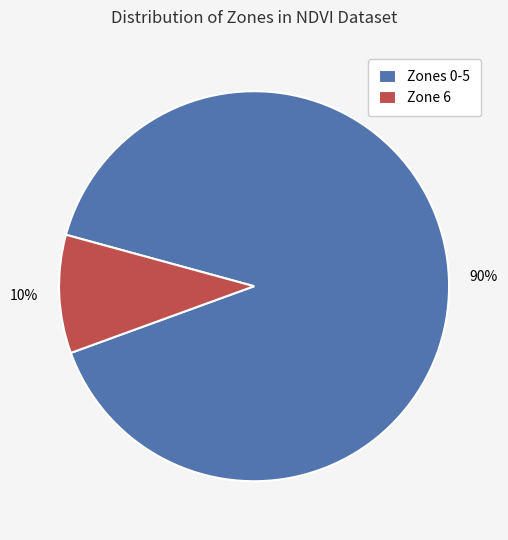

Which slice is the smallest?

Zone 6